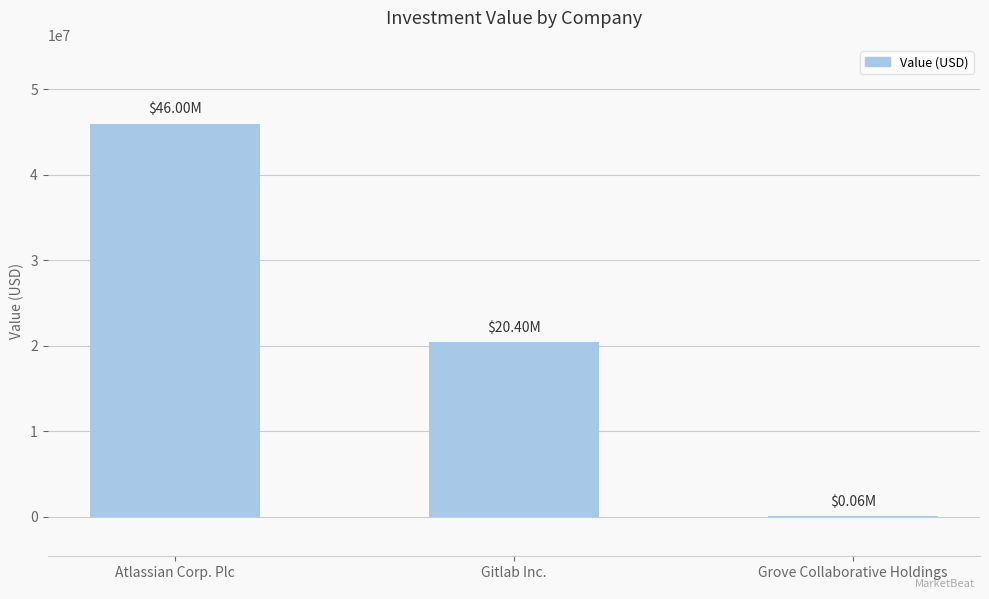

Which category has the highest value across all series?

Atlassian Corp. Plc